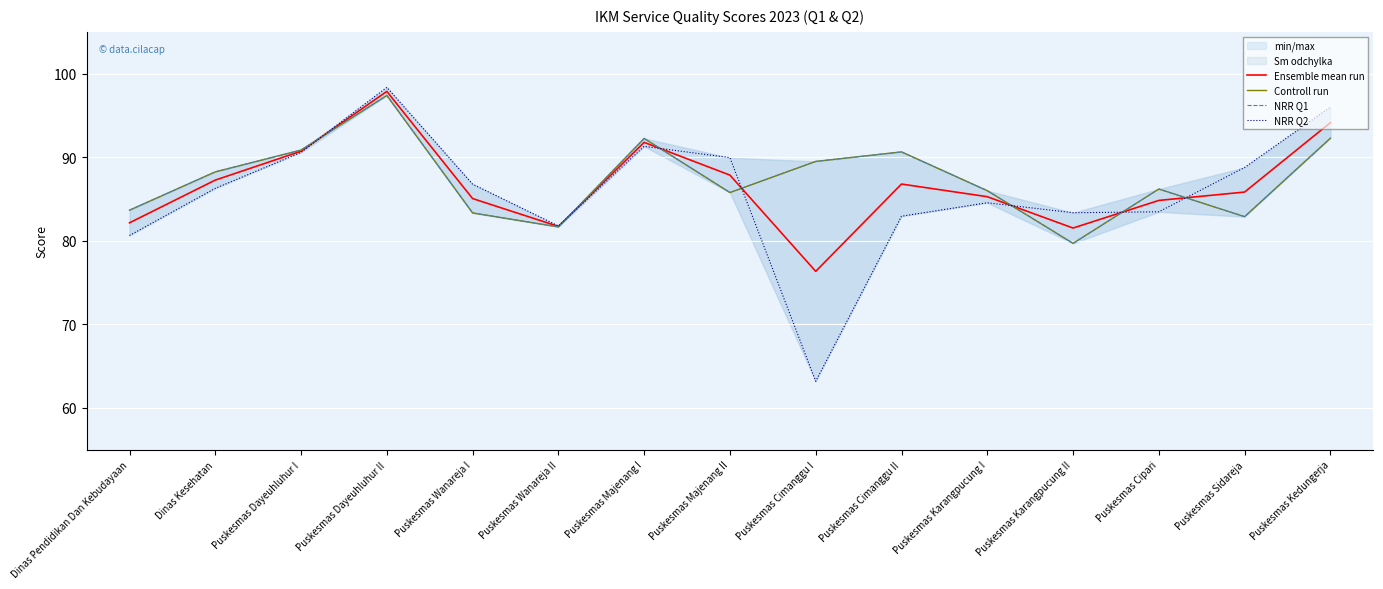

List the series in order of their peak value, highest first.

NRR Q2, Ensemble mean run, Controll run, NRR Q1